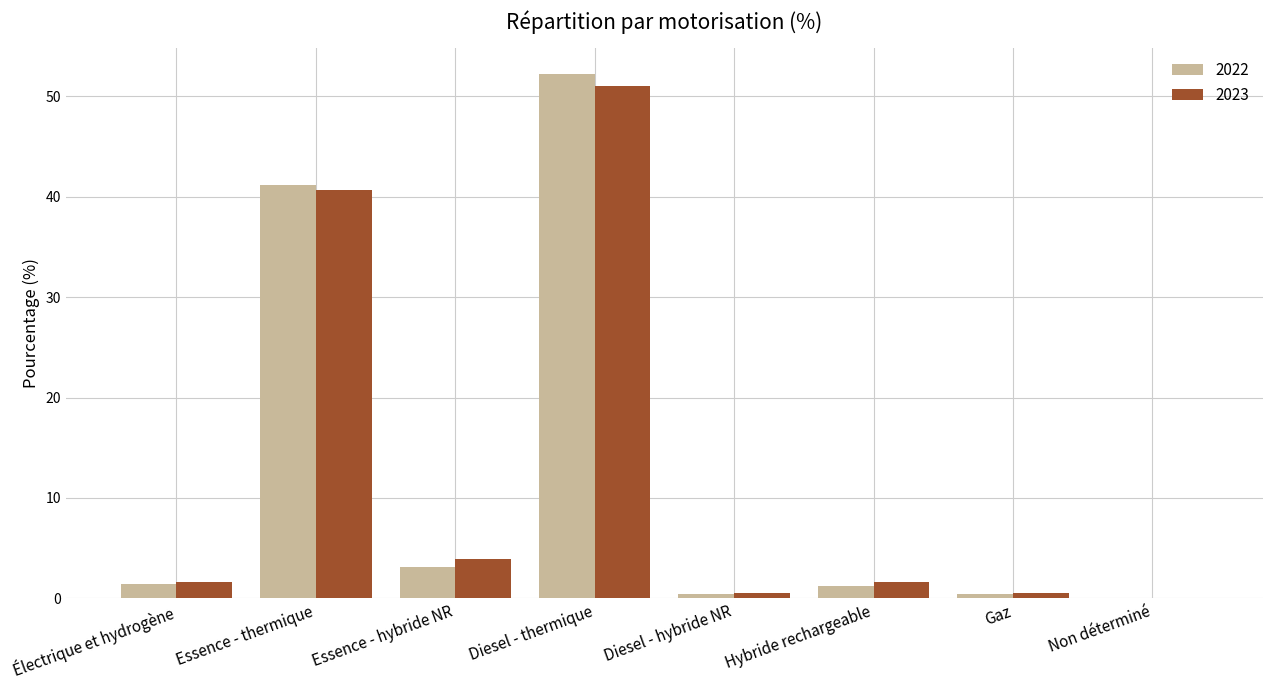

Where is 2022 nearest to the value 26?

Essence - thermique